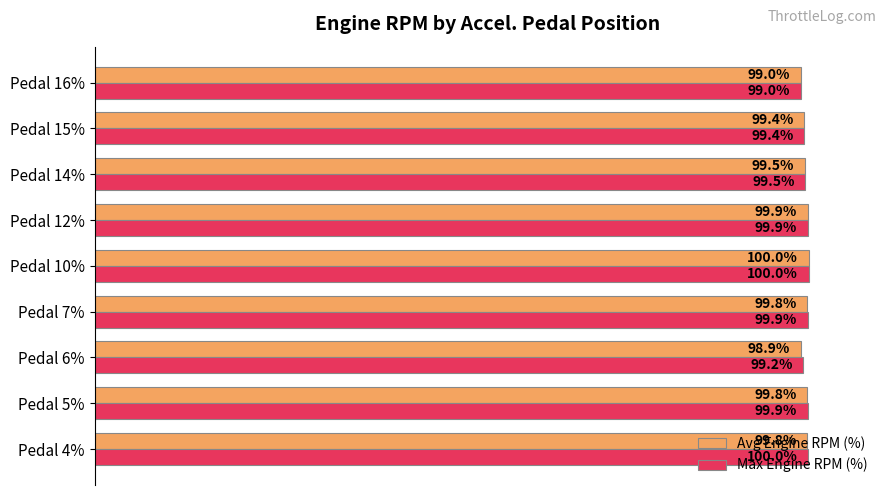

Where is Avg Engine RPM (%) nearest to the value 99?

Pedal 16%